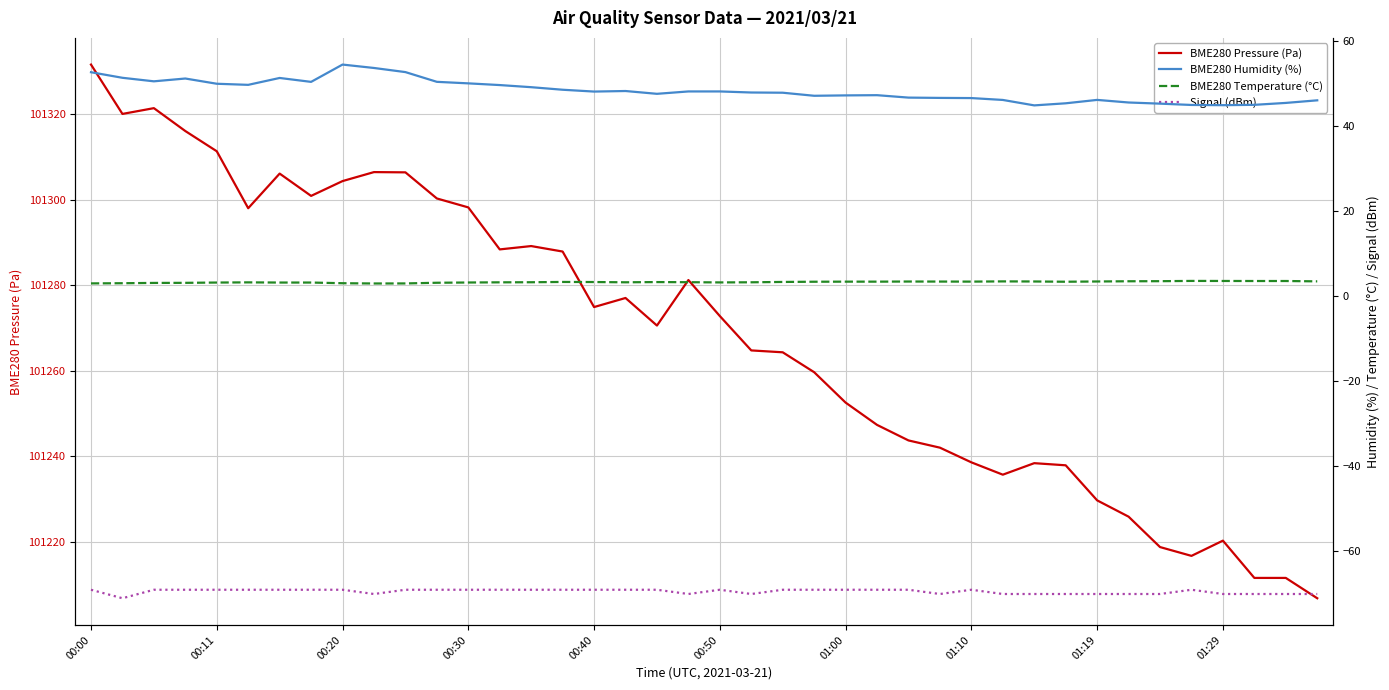

In BME280 Temperature (°C), how many points are lower than both neighbors (excluding endpoints)?

5